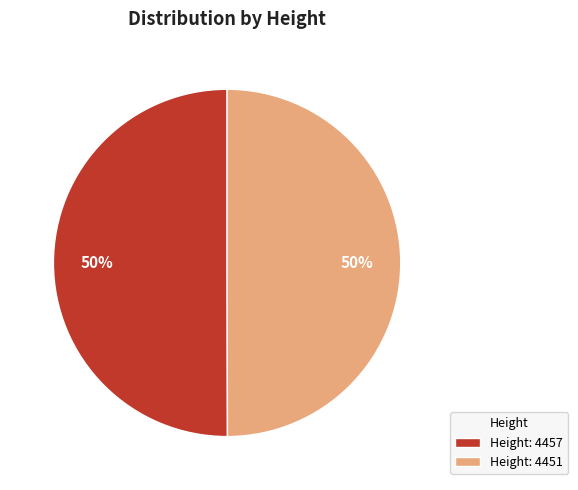

What percentage is the Height: 4451 slice, to the nearest percent?

50%